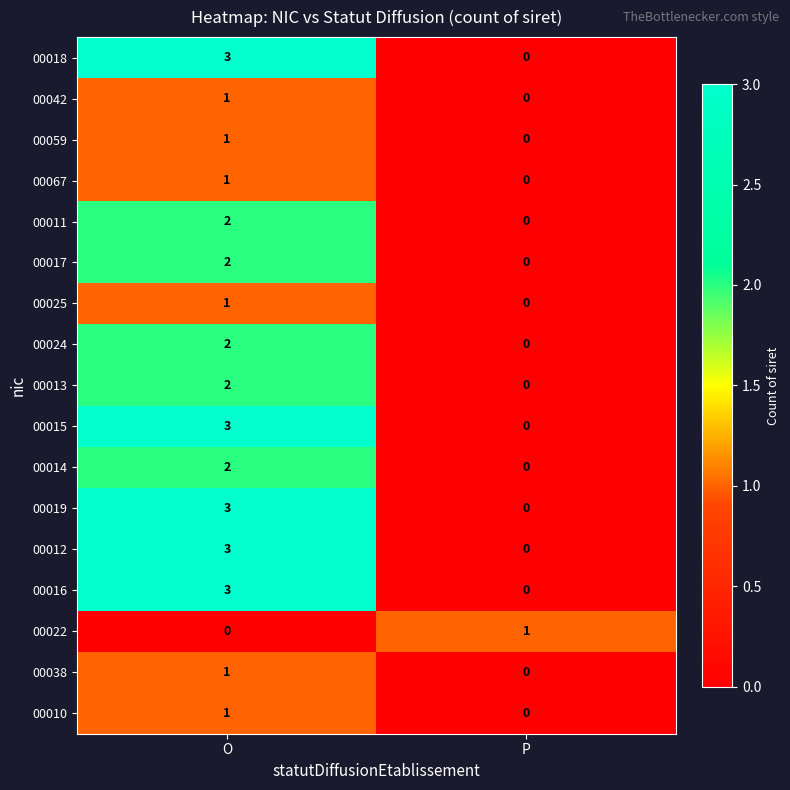

True or false: 00067 has a value of 0 at O.

False